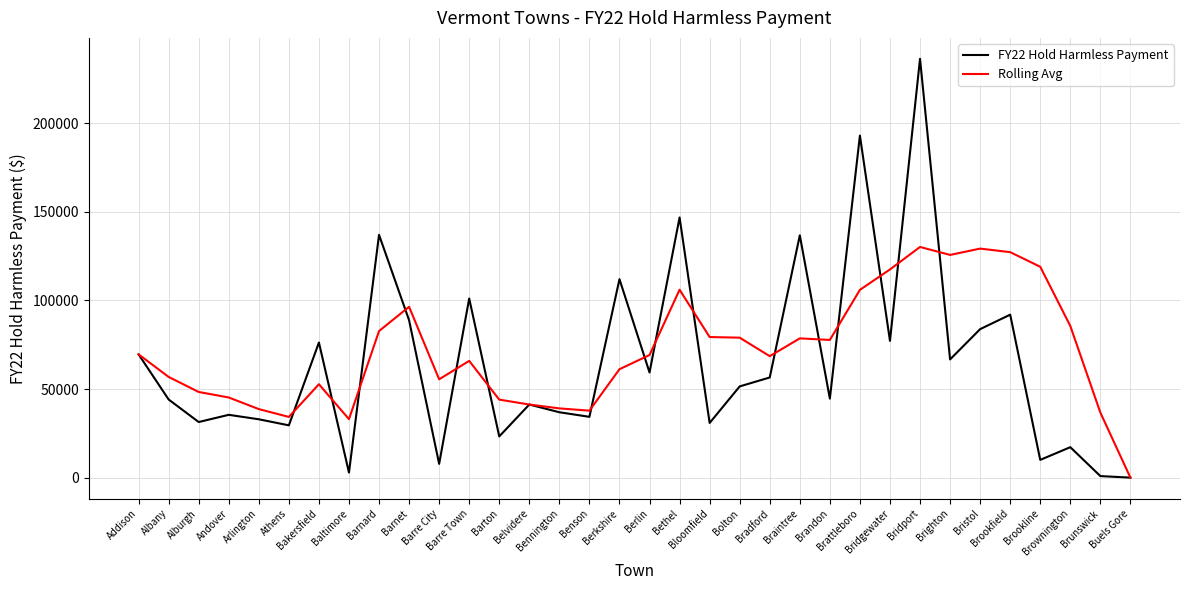

At how many categories does at least one series exceed 24746?

33